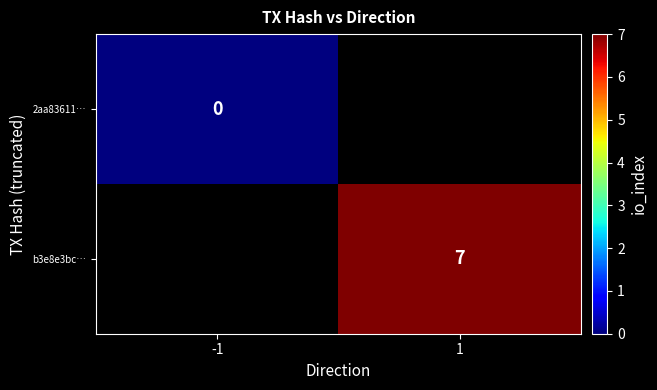

The value of b3e8e3bc… at 1 is 7. True or false?

True